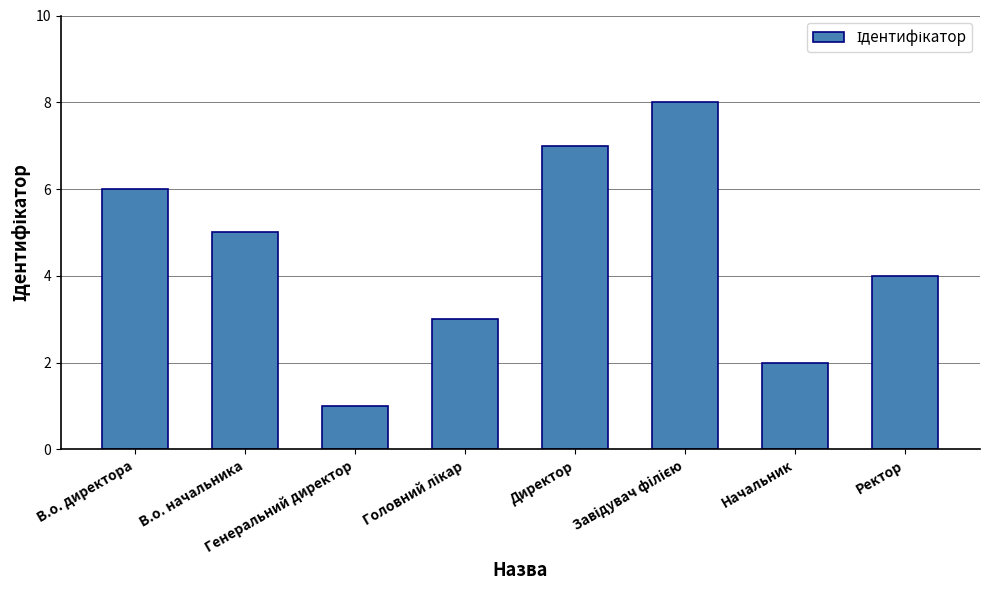

What is the greatest value displayed?

8